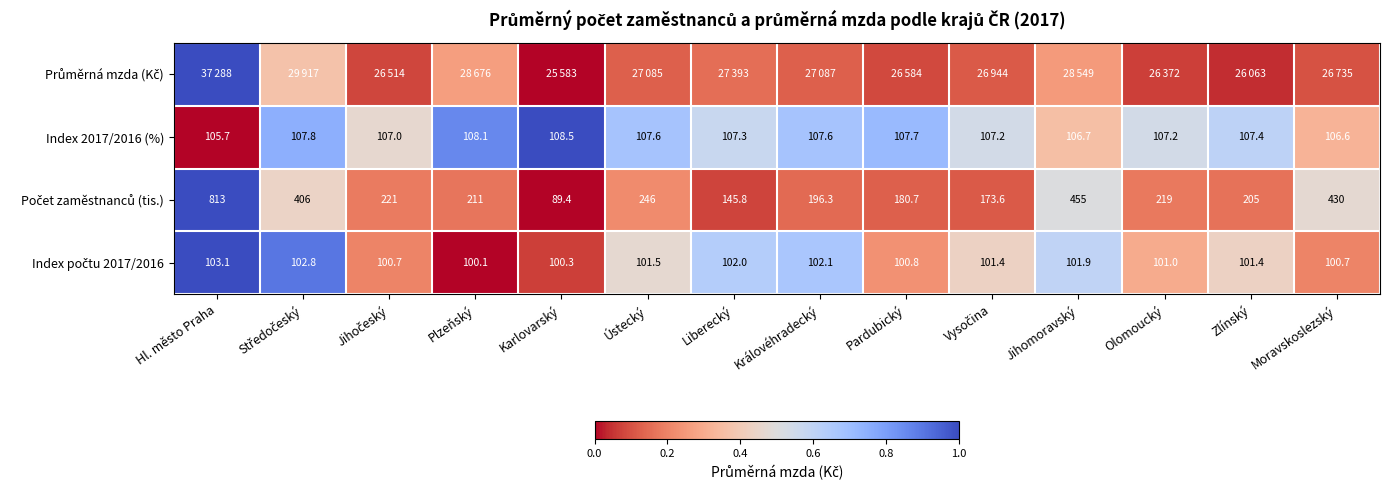

At how many categories does at least one series exceed 0?

14